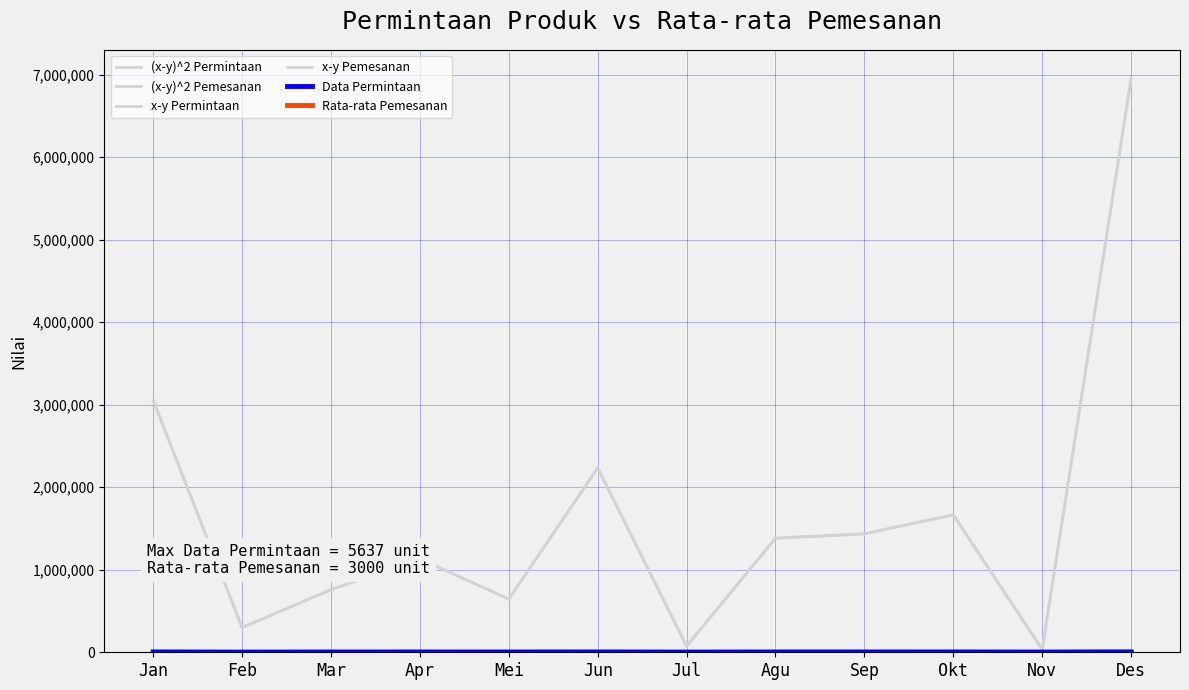

At which category does the chart reach its minimum across all series?

Des